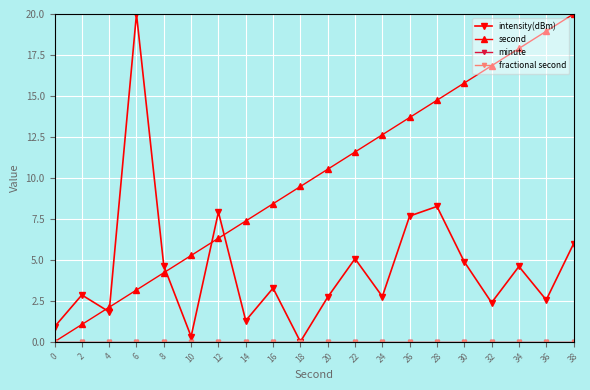

Which label corresponds to the largest value in the chart?

6